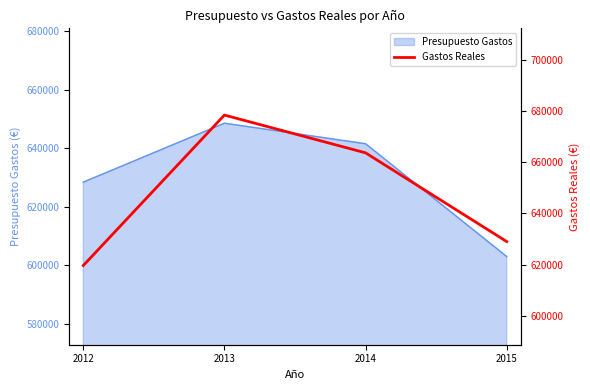

How many values are below 663712?

2